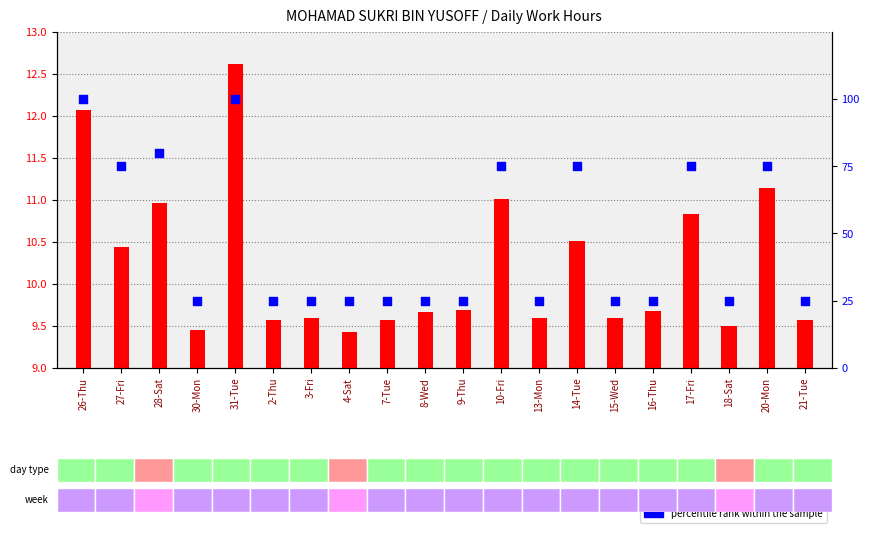

Is the value of percentile rank within the sample at 7-Tue greater than the value of hours worked at 20-Mon?

Yes